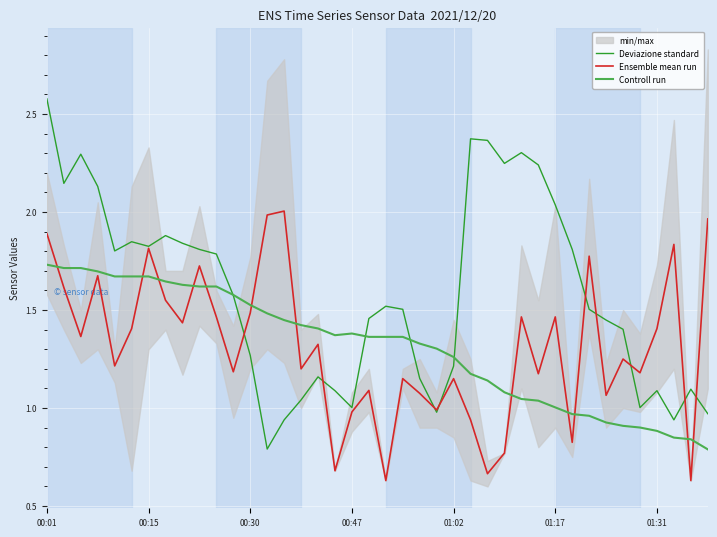

How many data points in Deviazione standard are less than 1?

5